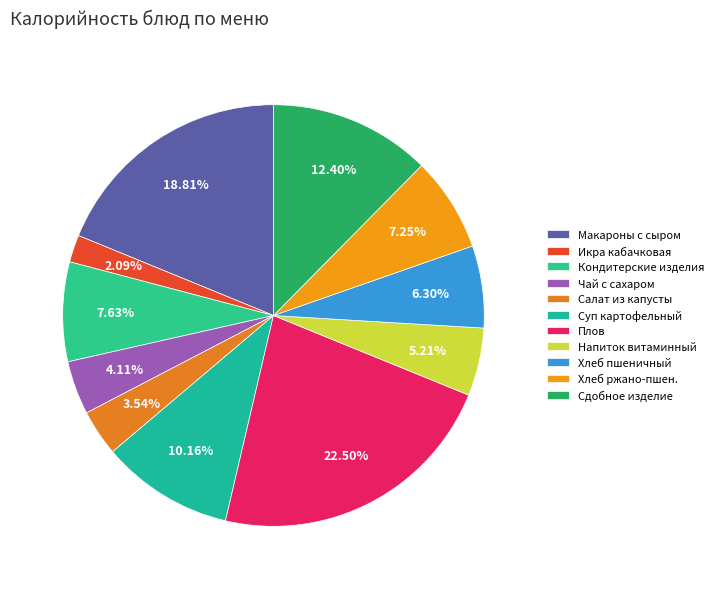

To the nearest percent, what portion does Чай с сахаром represent?

4%